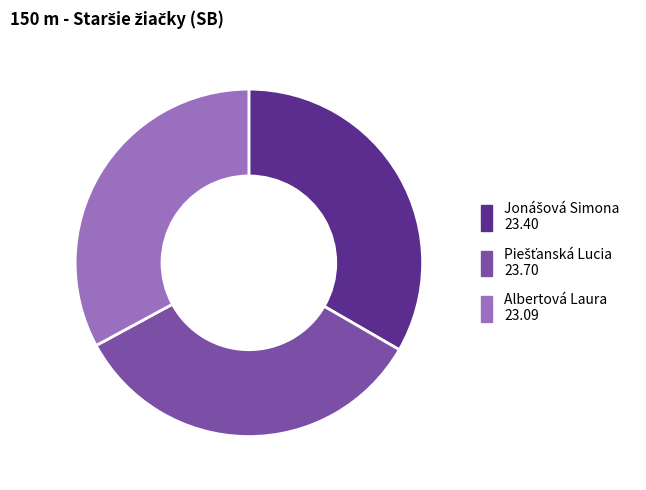

Is there a majority slice in this chart?

No